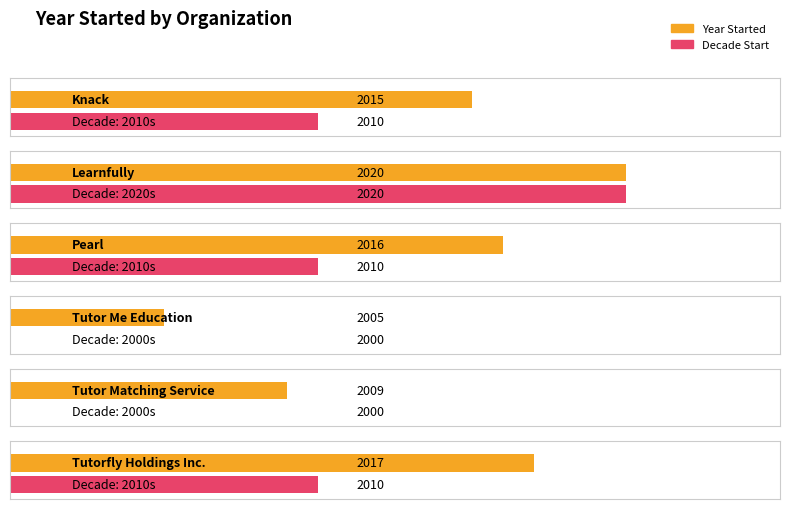

How many values are below 2016?

3